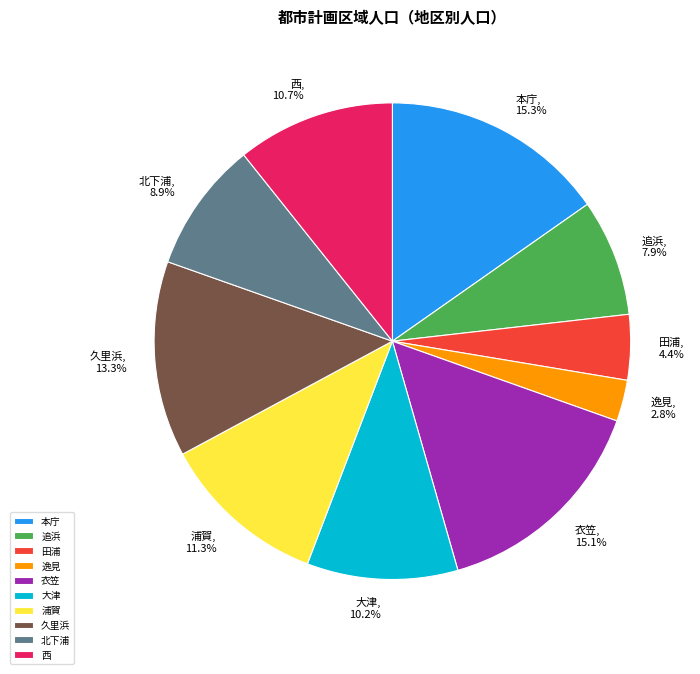

To the nearest percent, what is the average slice percentage?

10%